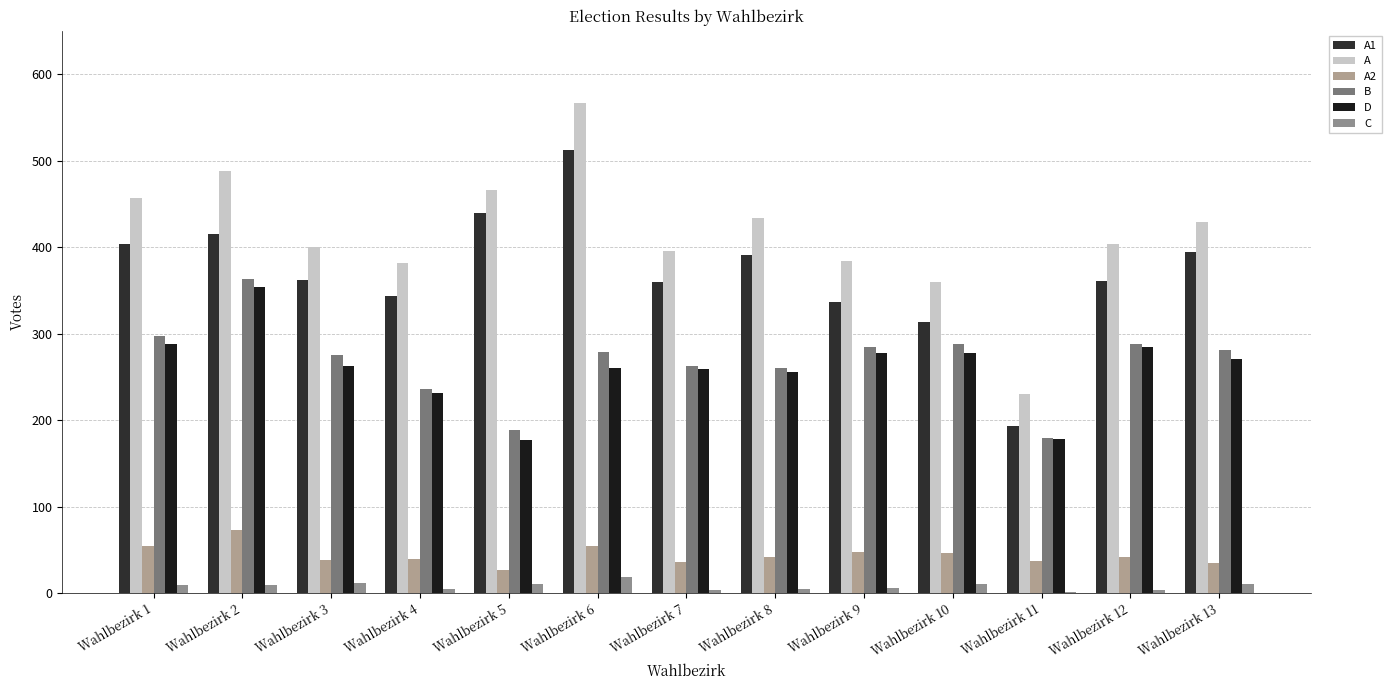

Which series has the widest spread of values?

A